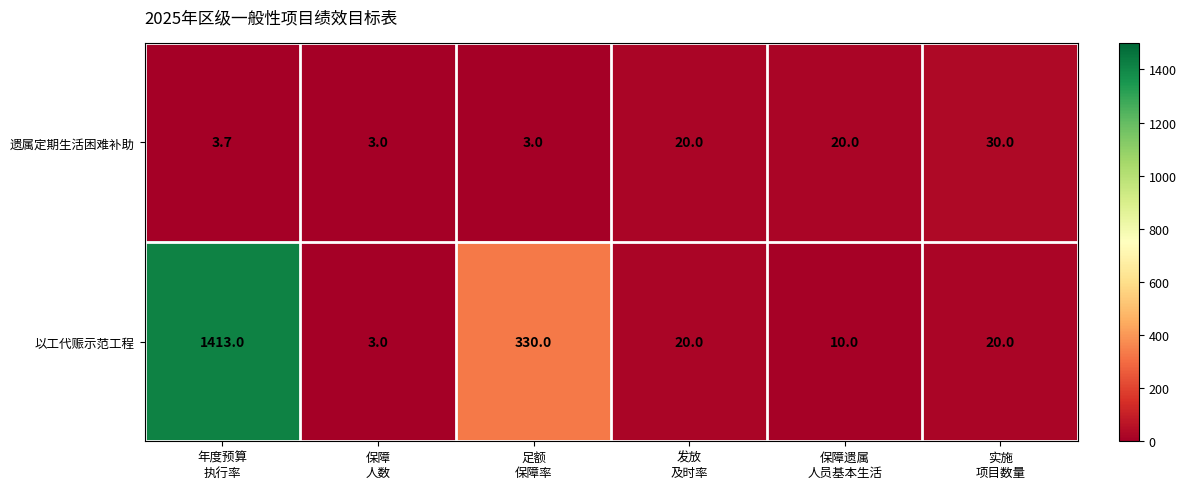

What is the minimum value shown in the chart?

3.0